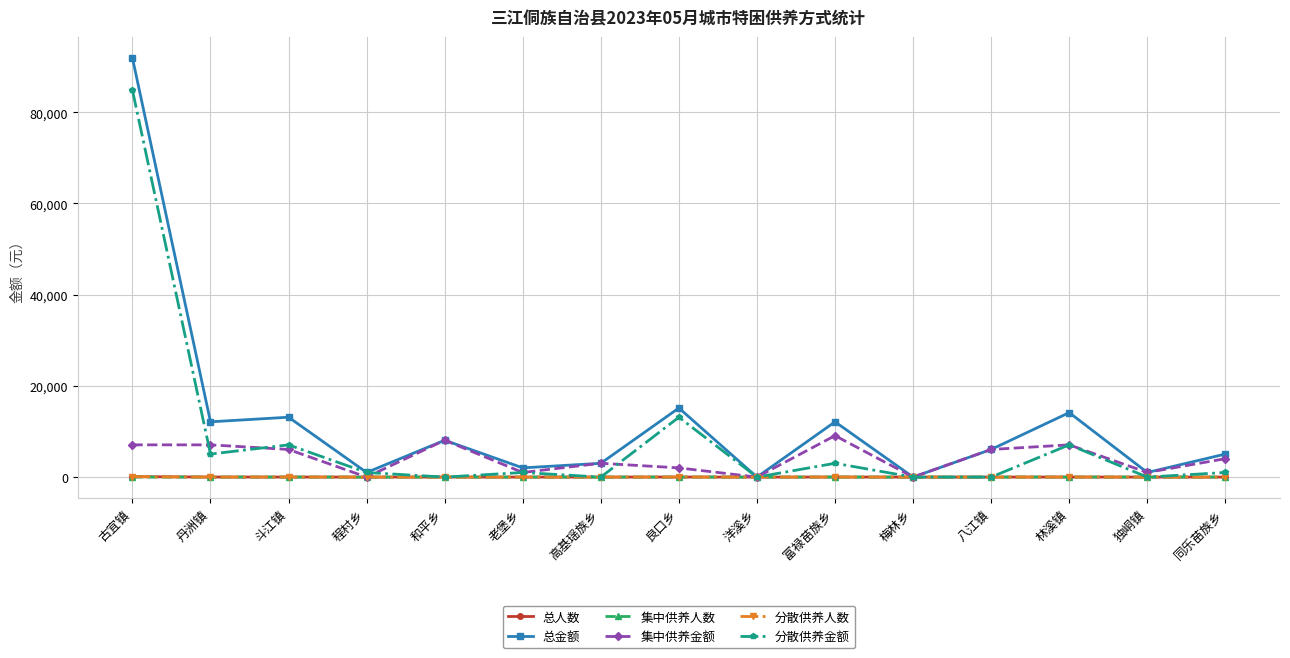

What is the difference between the 集中供养金额 values at 梅林乡 and 和平乡?

8080